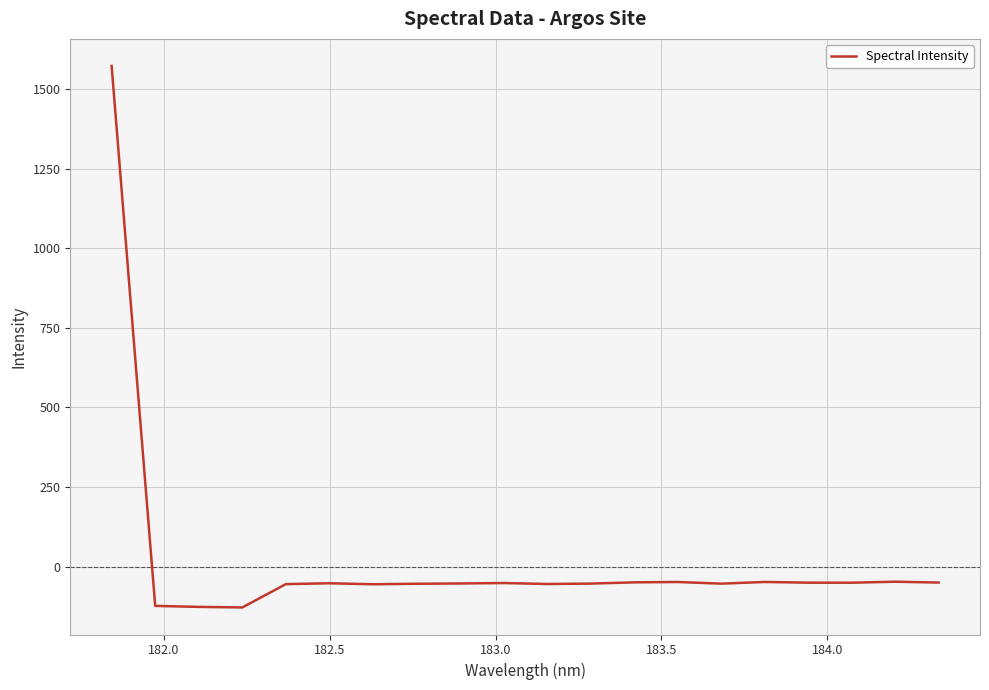

What is the greatest value displayed?

1572.4